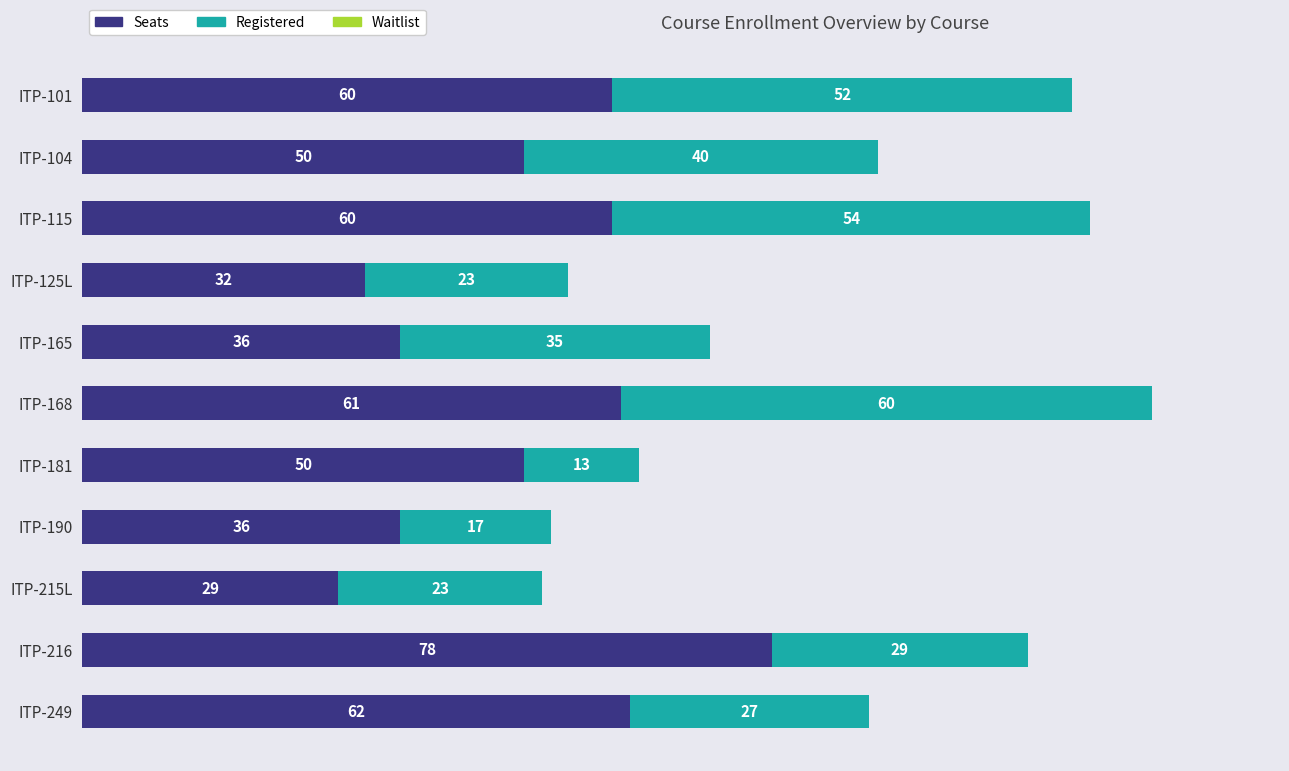

What is the average value of the Seats series?

50